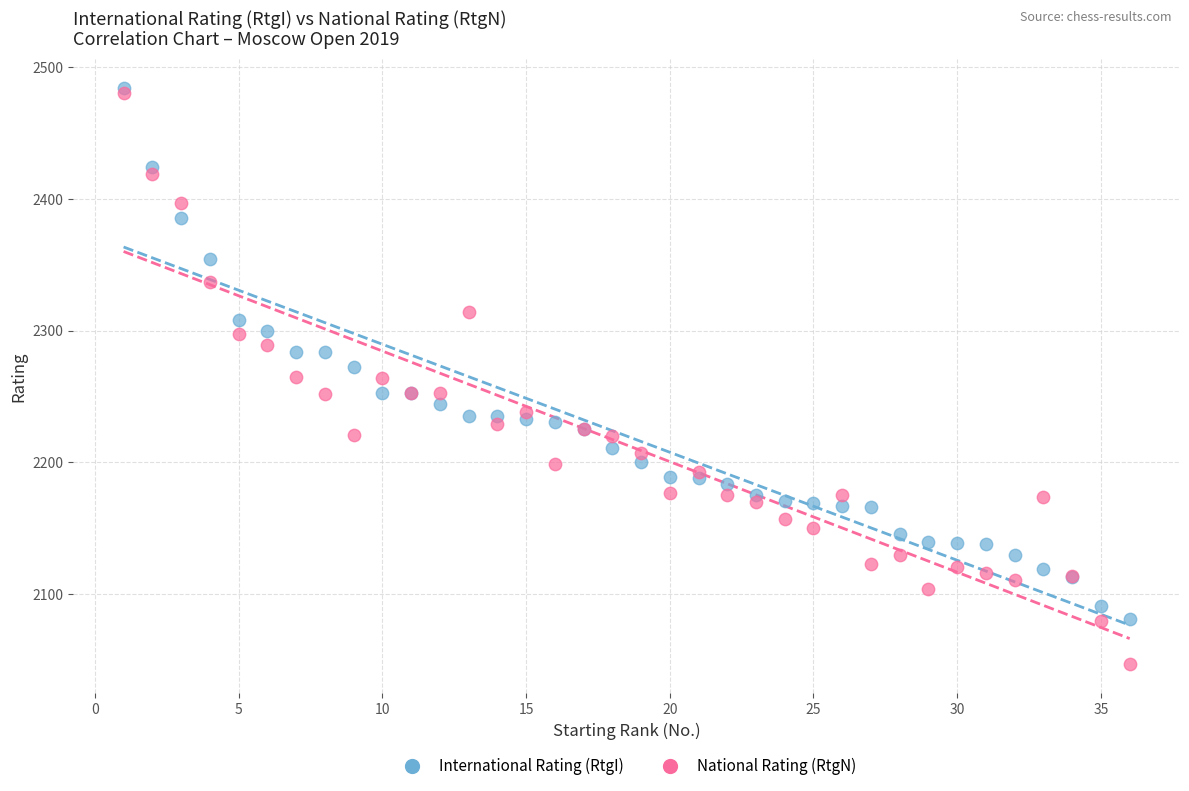

What are all the series names shown in the legend?

International Rating (RtgI), National Rating (RtgN)